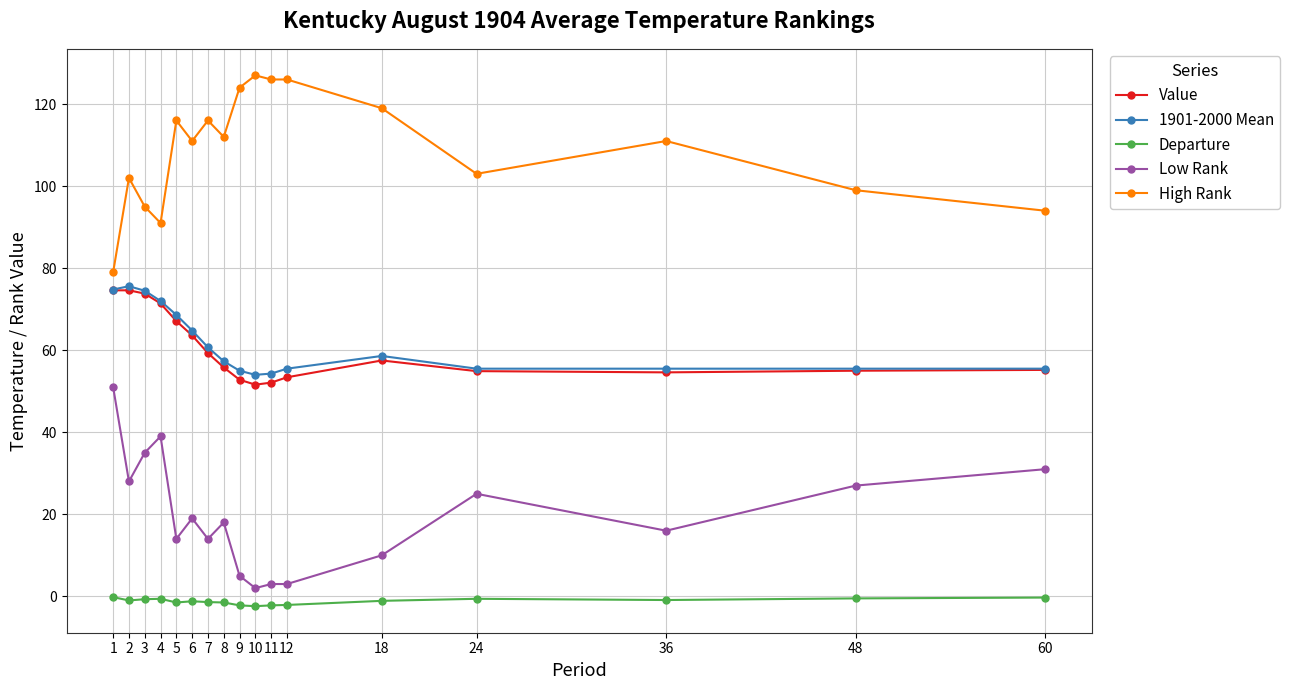

Where is the first local maximum for Low Rank?

4